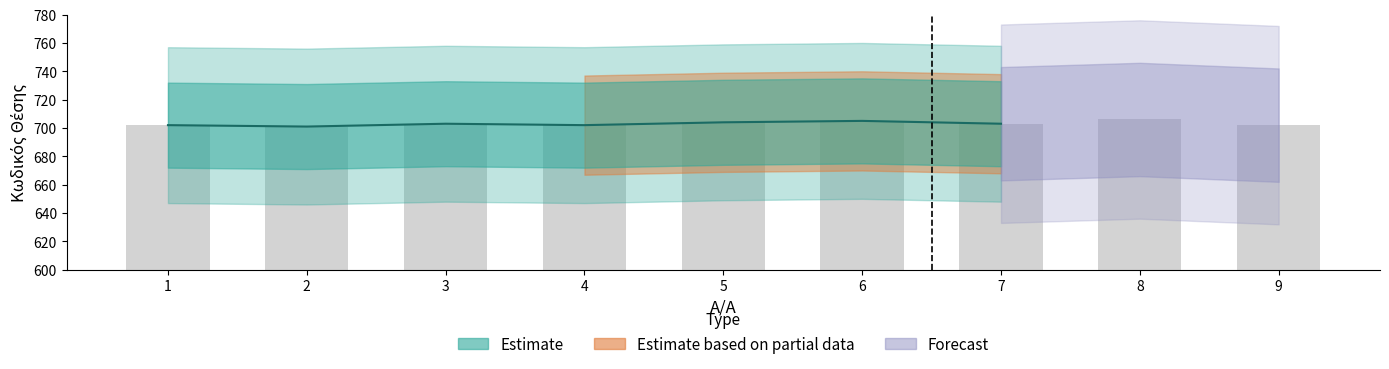

What is the minimum value shown in the chart?

701